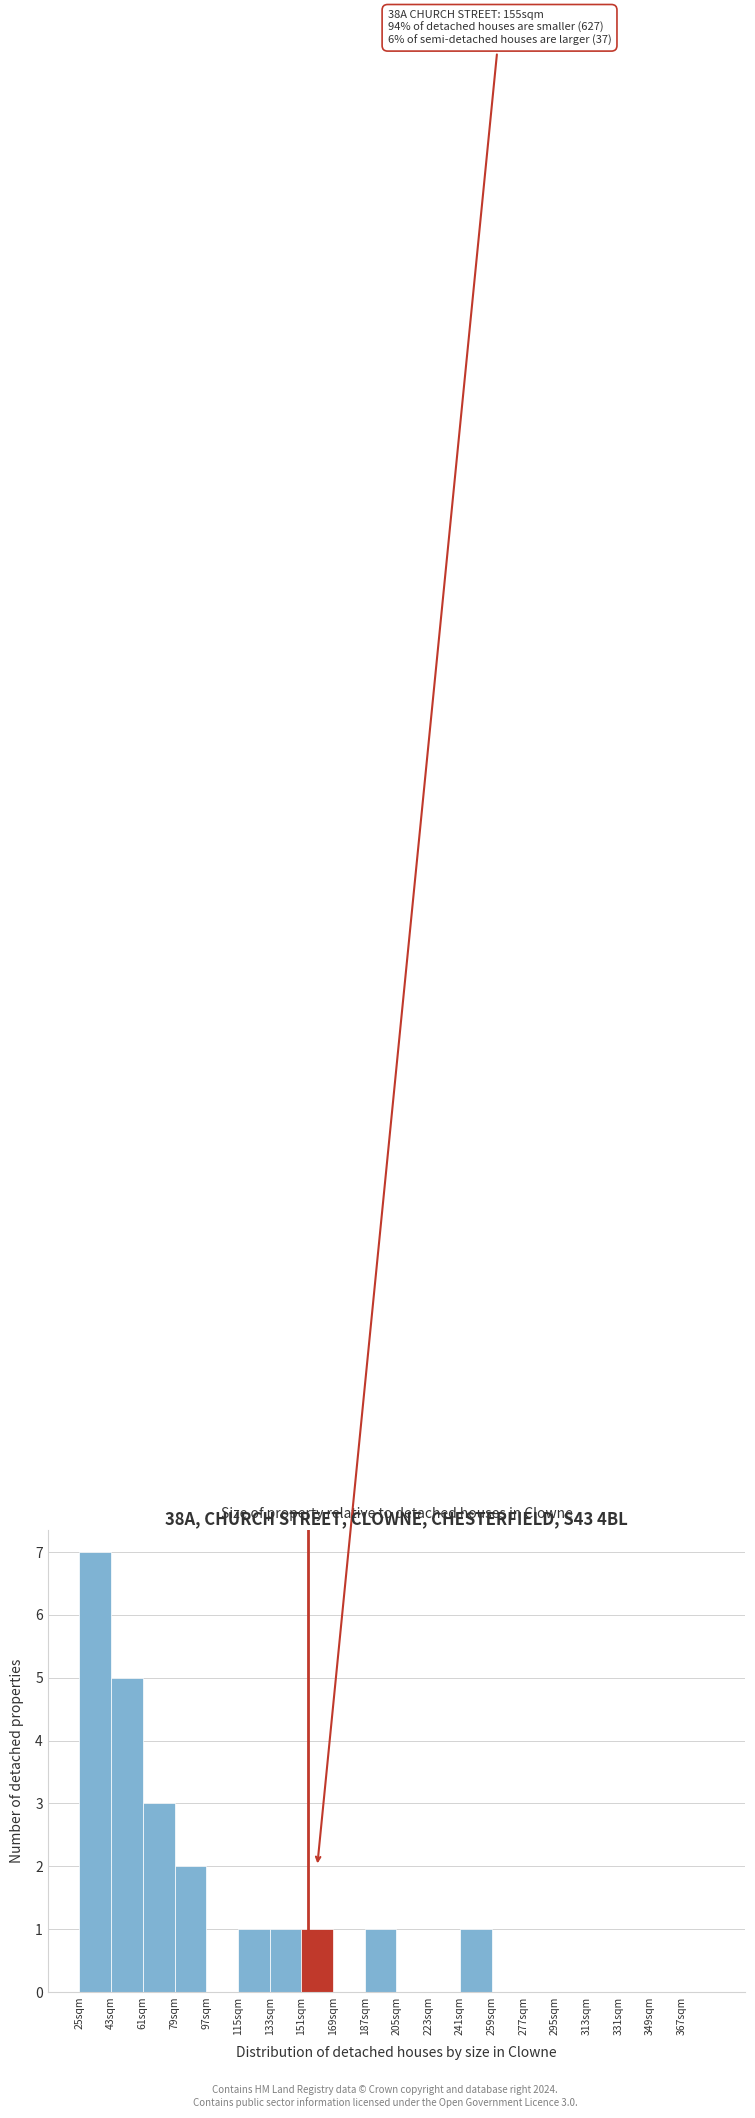

Over which range of the x-axis is the bar tallest?

25 to 43